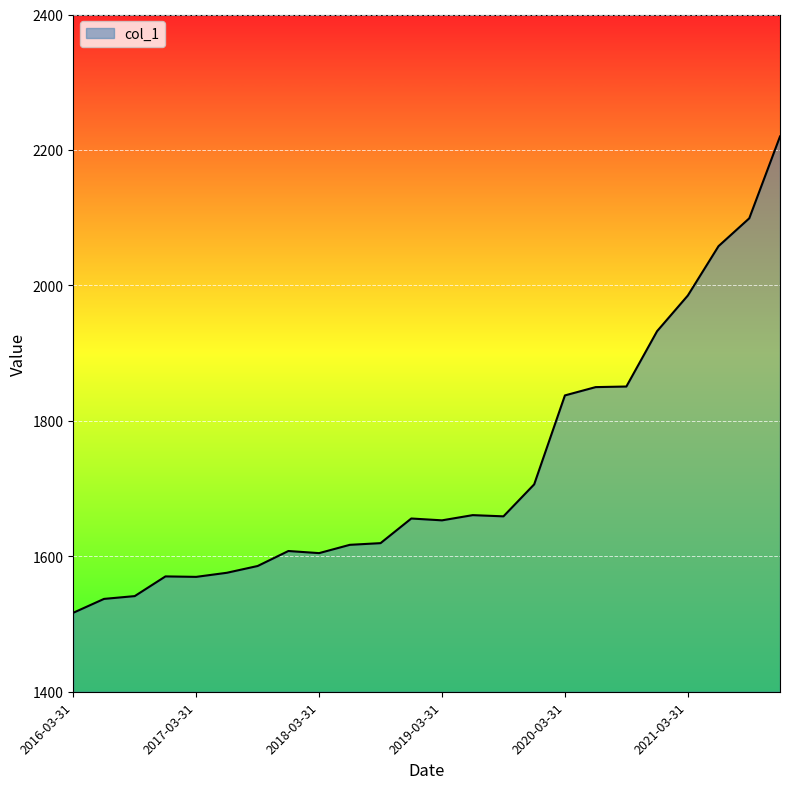

What is the difference between the maximum and minimum values?

703.3